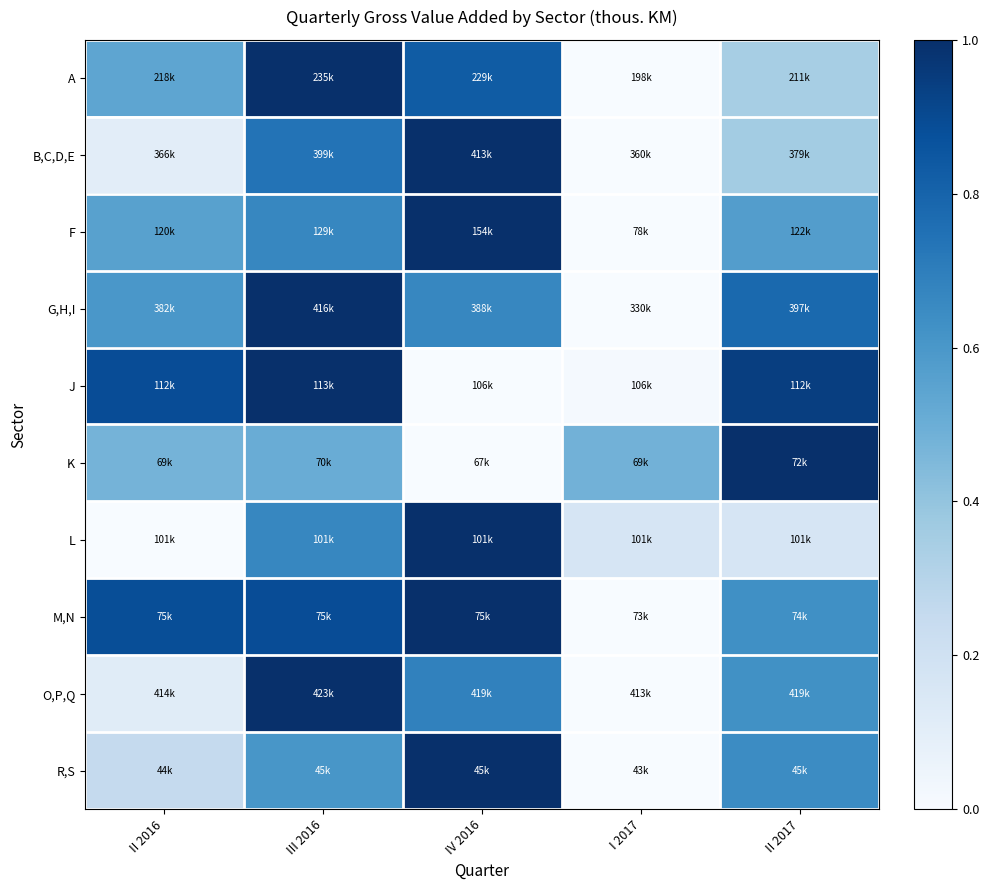

Reading left to right, list all the values displayed in this chart.

A: II 2016=0.5	III 2016=1.0	IV 2016=0.8	I 2017=0.0	II 2017=0.3
B,C,D,E: II 2016=0.1	III 2016=0.7	IV 2016=1.0	I 2017=0.0	II 2017=0.4
F: II 2016=0.6	III 2016=0.7	IV 2016=1.0	I 2017=0.0	II 2017=0.6
G,H,I: II 2016=0.6	III 2016=1.0	IV 2016=0.7	I 2017=0.0	II 2017=0.8
J: II 2016=0.9	III 2016=1.0	IV 2016=0.0	I 2017=0.0	II 2017=0.9
K: II 2016=0.5	III 2016=0.5	IV 2016=0.0	I 2017=0.5	II 2017=1.0
L: II 2016=0.0	III 2016=0.7	IV 2016=1.0	I 2017=0.2	II 2017=0.2
M,N: II 2016=0.9	III 2016=0.9	IV 2016=1.0	I 2017=0.0	II 2017=0.6
O,P,Q: II 2016=0.1	III 2016=1.0	IV 2016=0.7	I 2017=0.0	II 2017=0.6
R,S: II 2016=0.3	III 2016=0.6	IV 2016=1.0	I 2017=0.0	II 2017=0.6